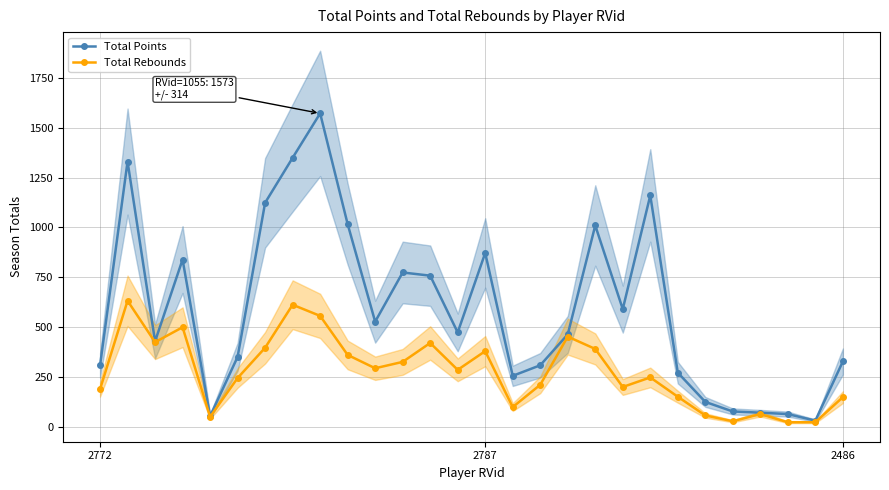

What is the approximate value of Total Points at 10?

527